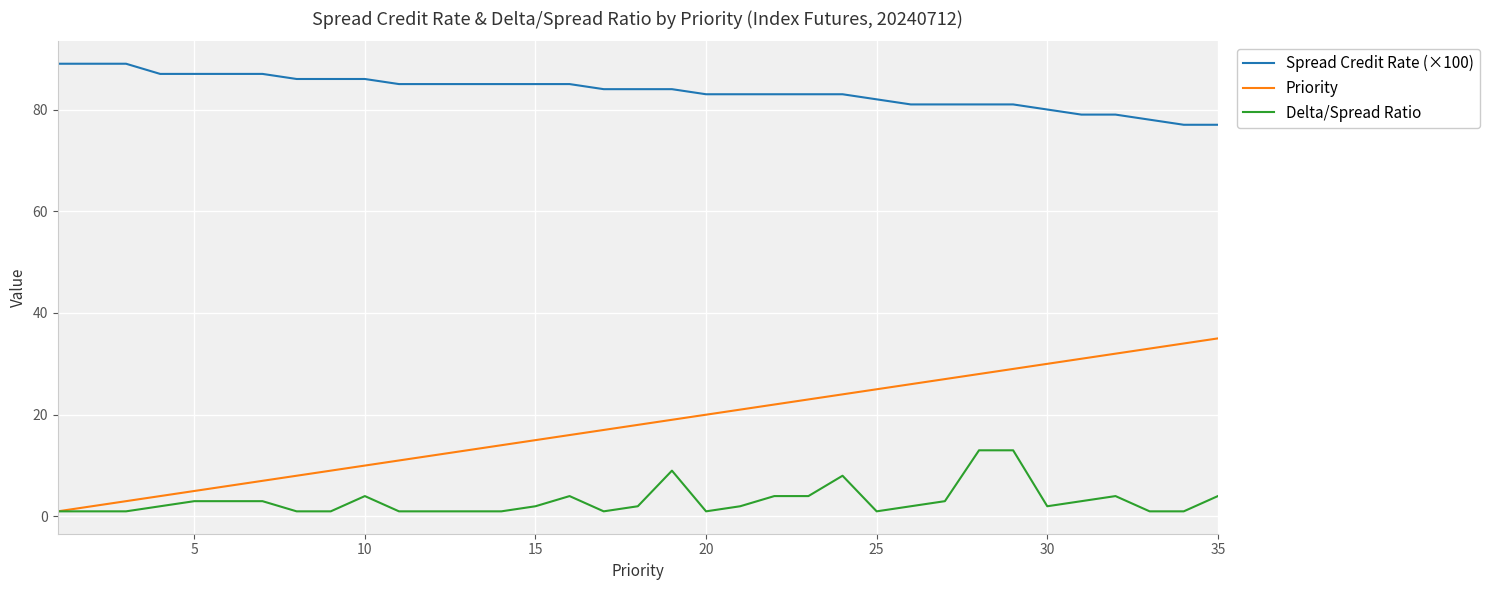

Rank the series by their average value, from highest to lowest.

Spread Credit Rate (×100), Priority, Delta/Spread Ratio